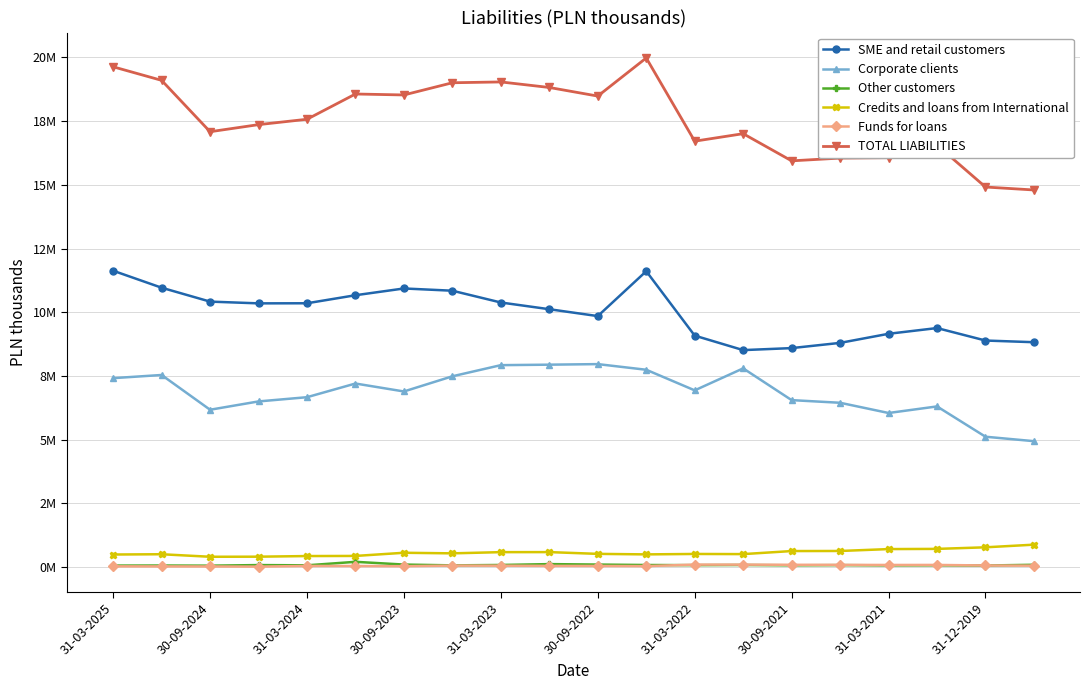

What are all the series names shown in the legend?

SME and retail customers, Corporate clients, Other customers, Credits and loans from International, Funds for loans, TOTAL LIABILITIES